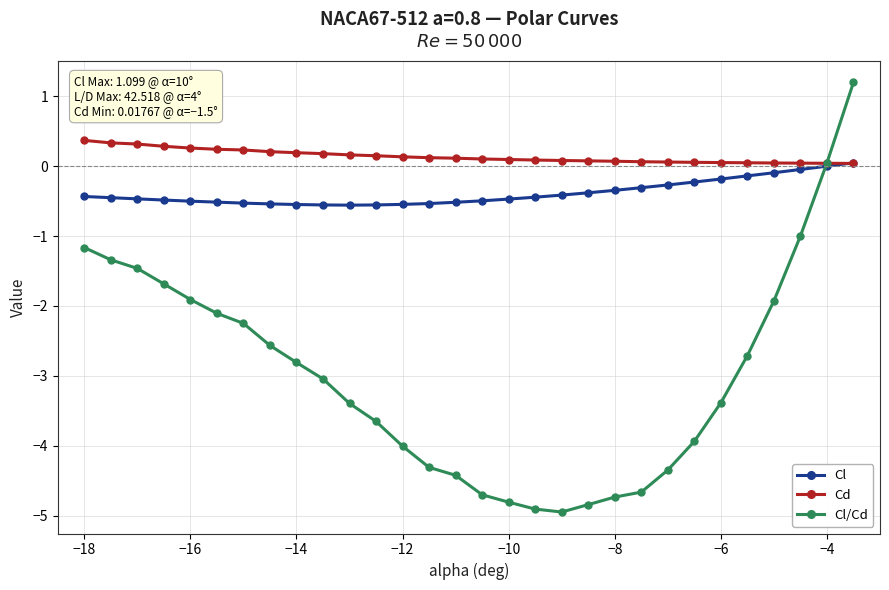

List the series in order of their overall mean, highest first.

Cd, Cl, Cl/Cd